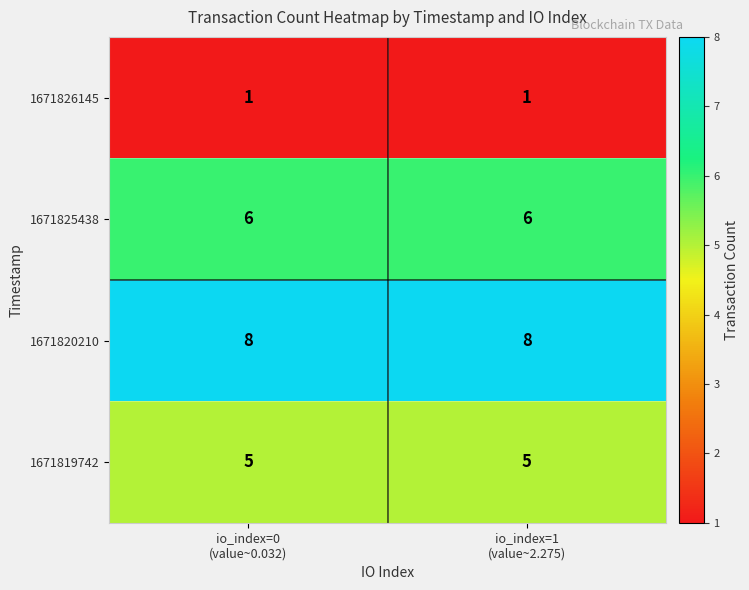

Which series has the largest total across all categories?

1671820210